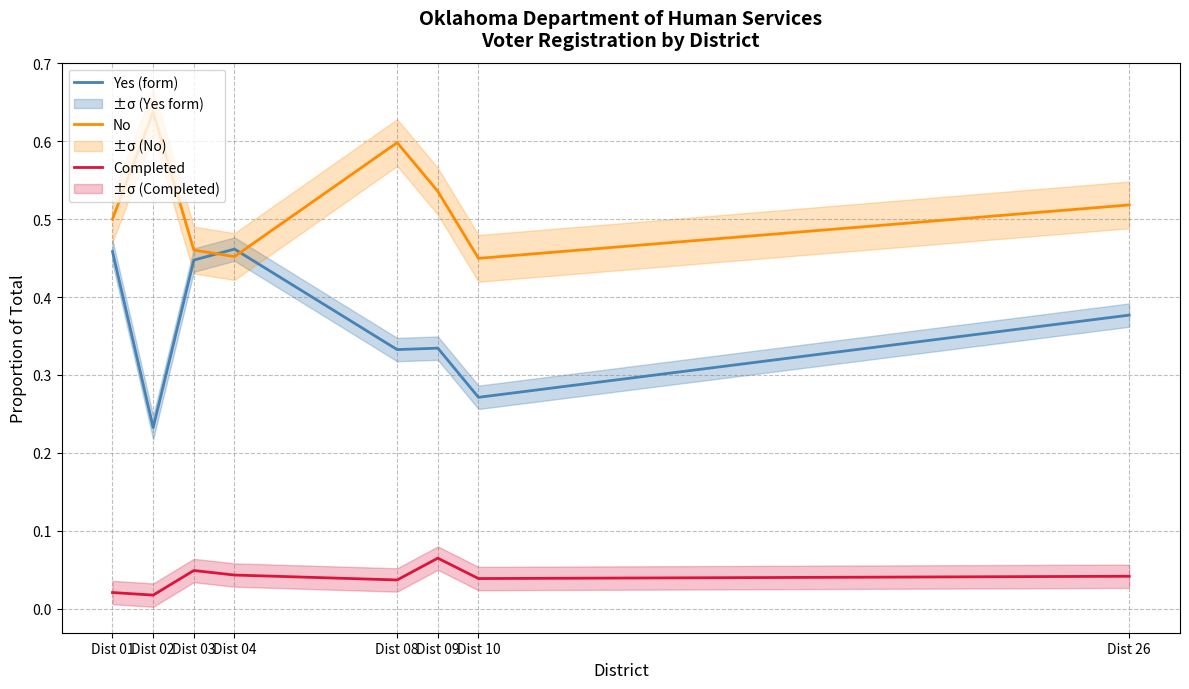

What is the total value across all series at Dist 01?

1.0